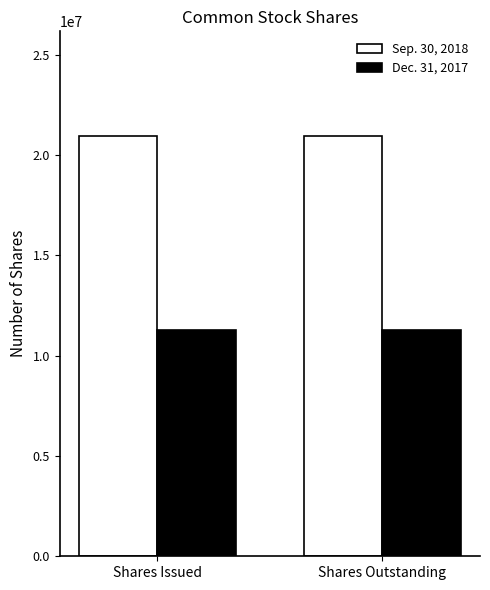

What position from the left is Shares Issued?

1